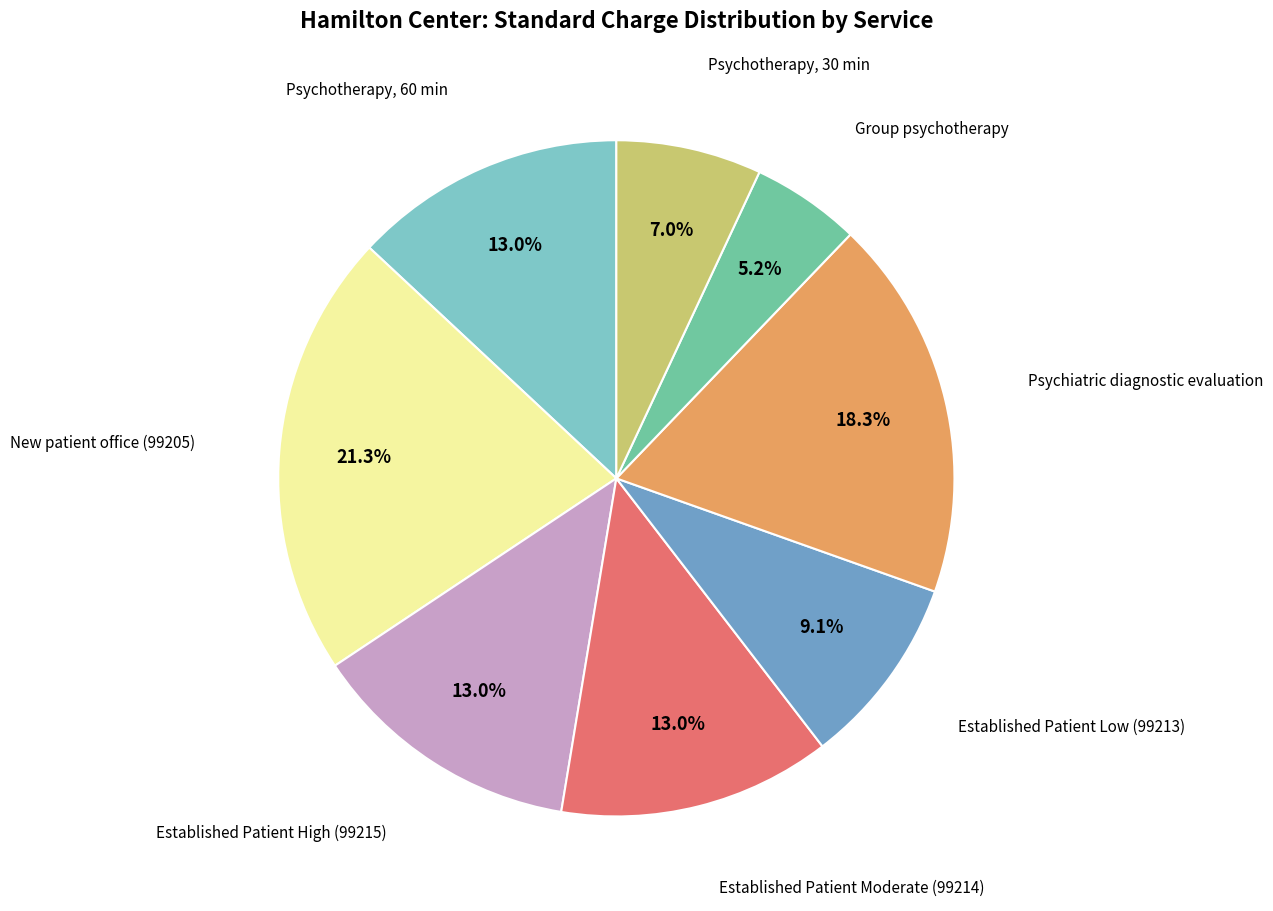

Does any single category account for the majority?

No